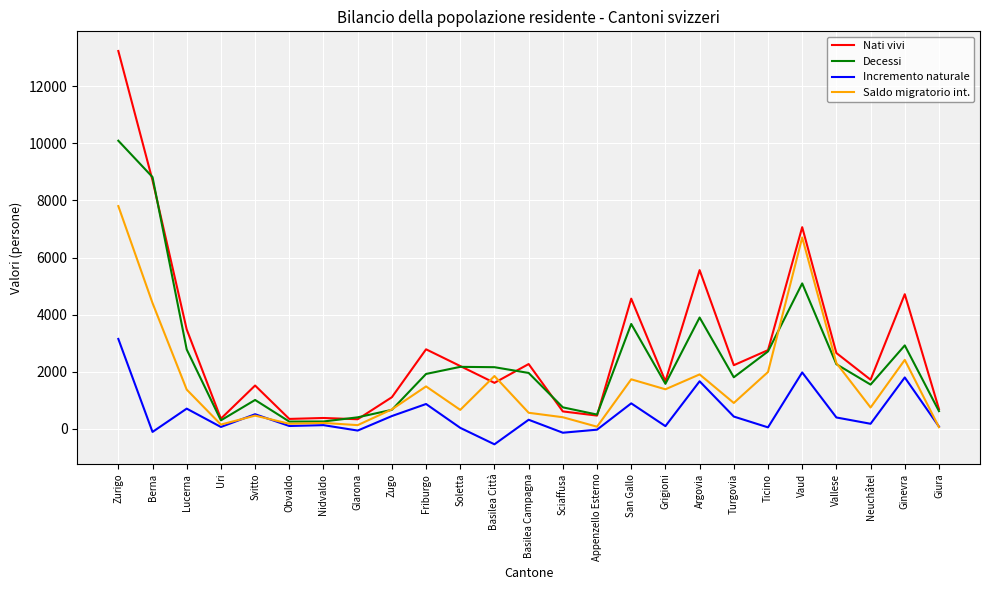

Rank the series by their maximum value, from highest to lowest.

Nati vivi, Decessi, Saldo migratorio int., Incremento naturale